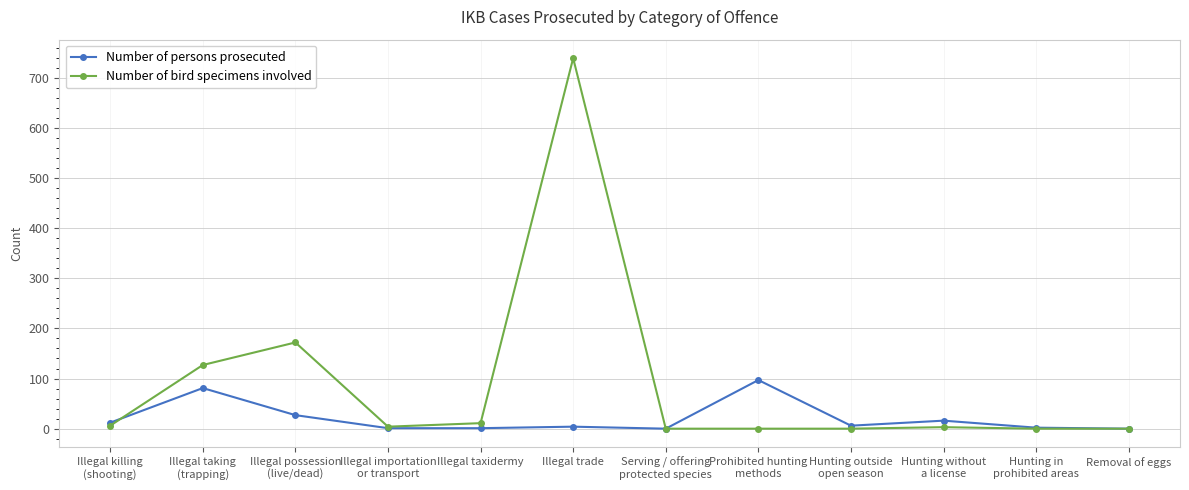

Where is the first local minimum for Number of bird specimens involved?

Illegal importation
or transport